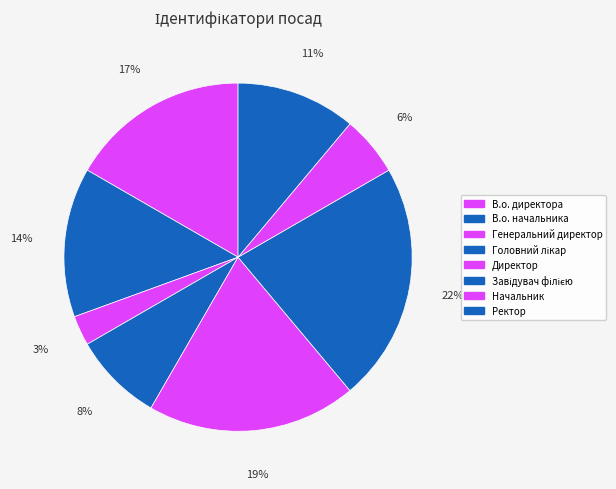

Count the number of slices in the pie.

8